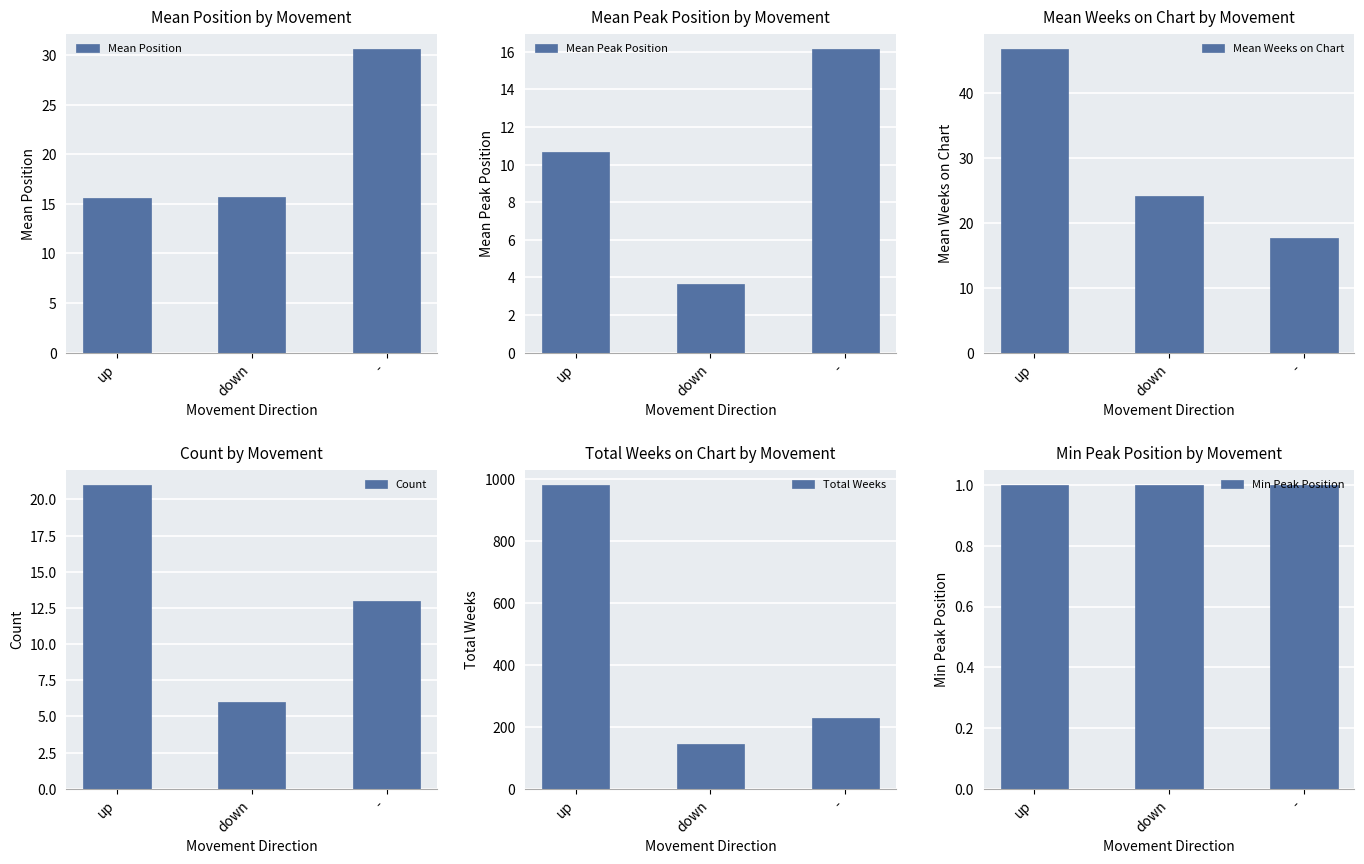

What is the total value across all series at down?

195.5